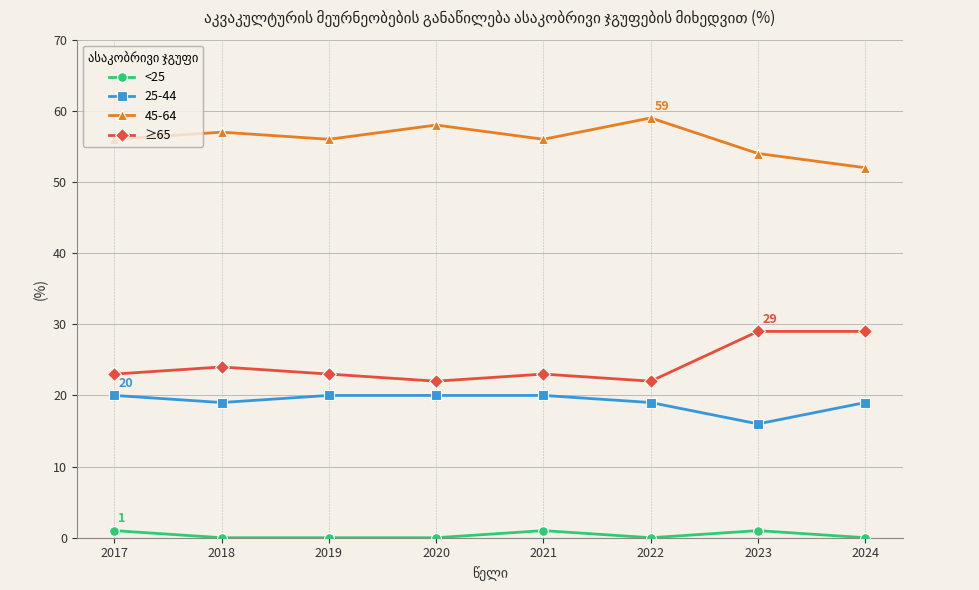

Does the chart display data point markers on the line(s)?

Yes